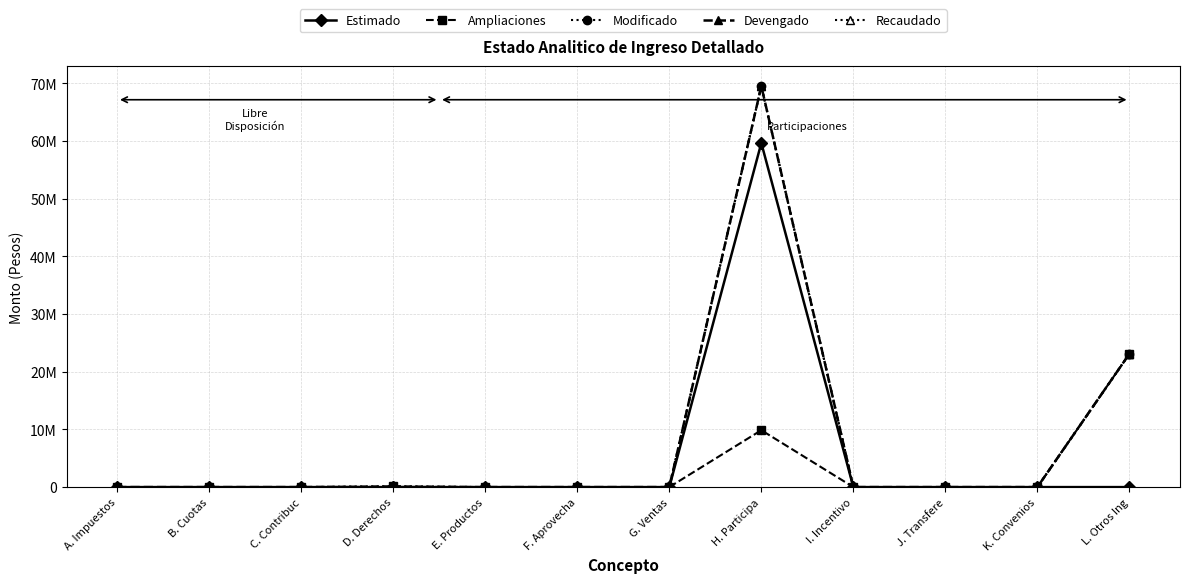

Rank the categories by Ampliaciones value from lowest to highest.

A. Impuestos, B. Cuotas, C. Contribuc, E. Productos, F. Aprovecha, G. Ventas, I. Incentivo, J. Transfere, K. Convenios, D. Derechos, H. Participa, L. Otros Ing